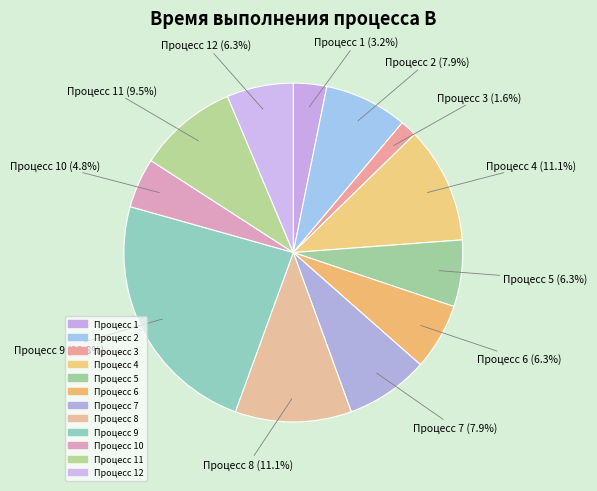

Is there any slice that represents more than half of the pie?

No